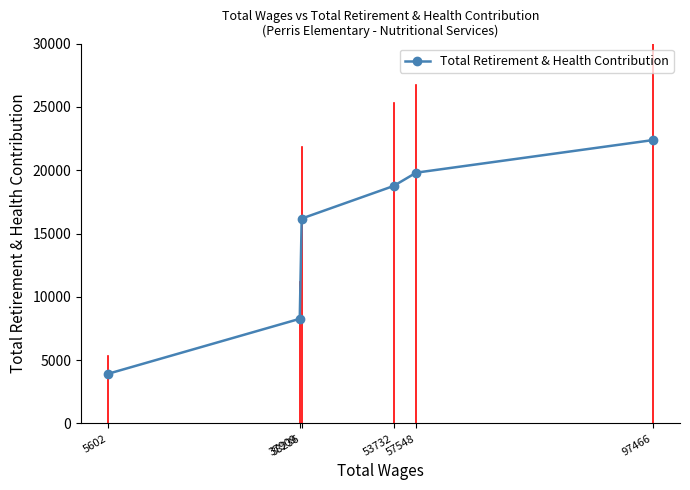

True or false: the data shows 7124 at 57548.

False